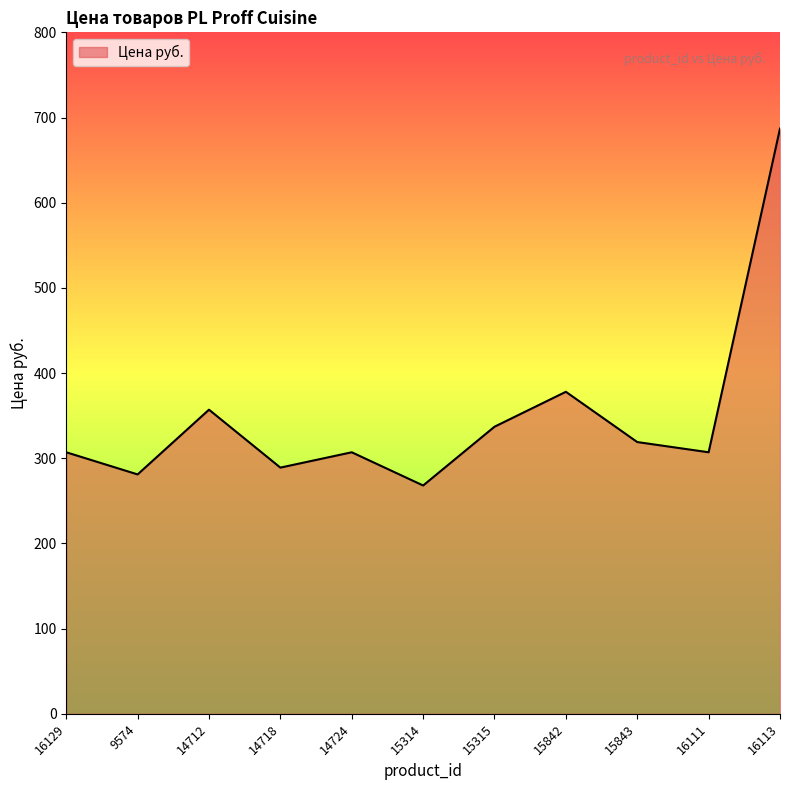

What is the maximum value shown in the chart?

687